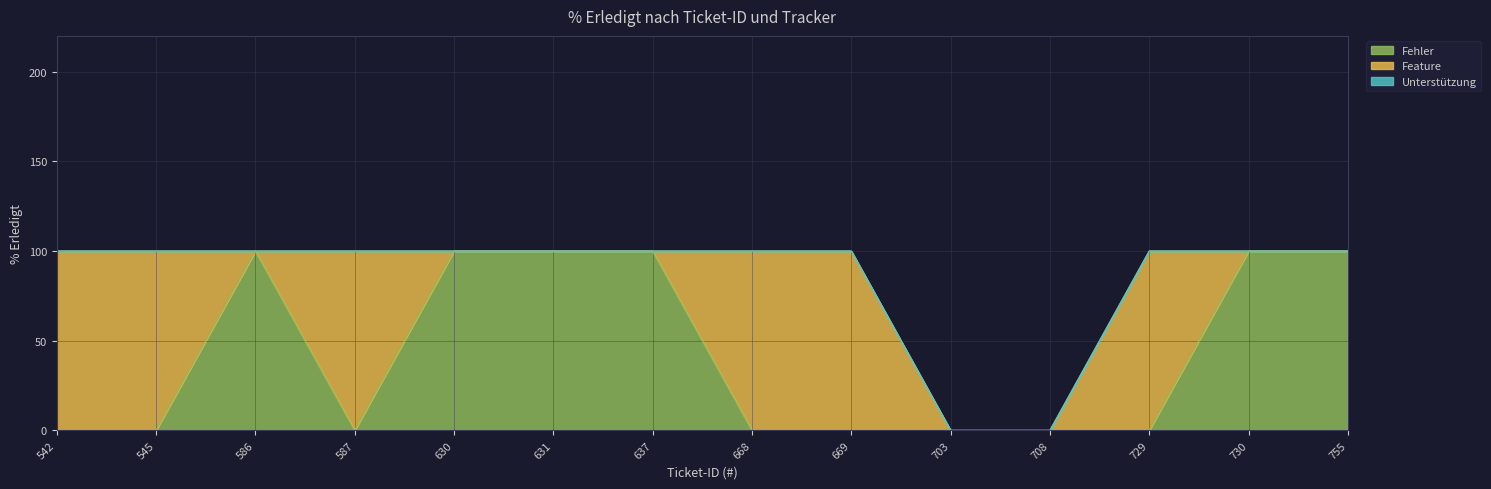

What is the sum of all Fehler values?

600